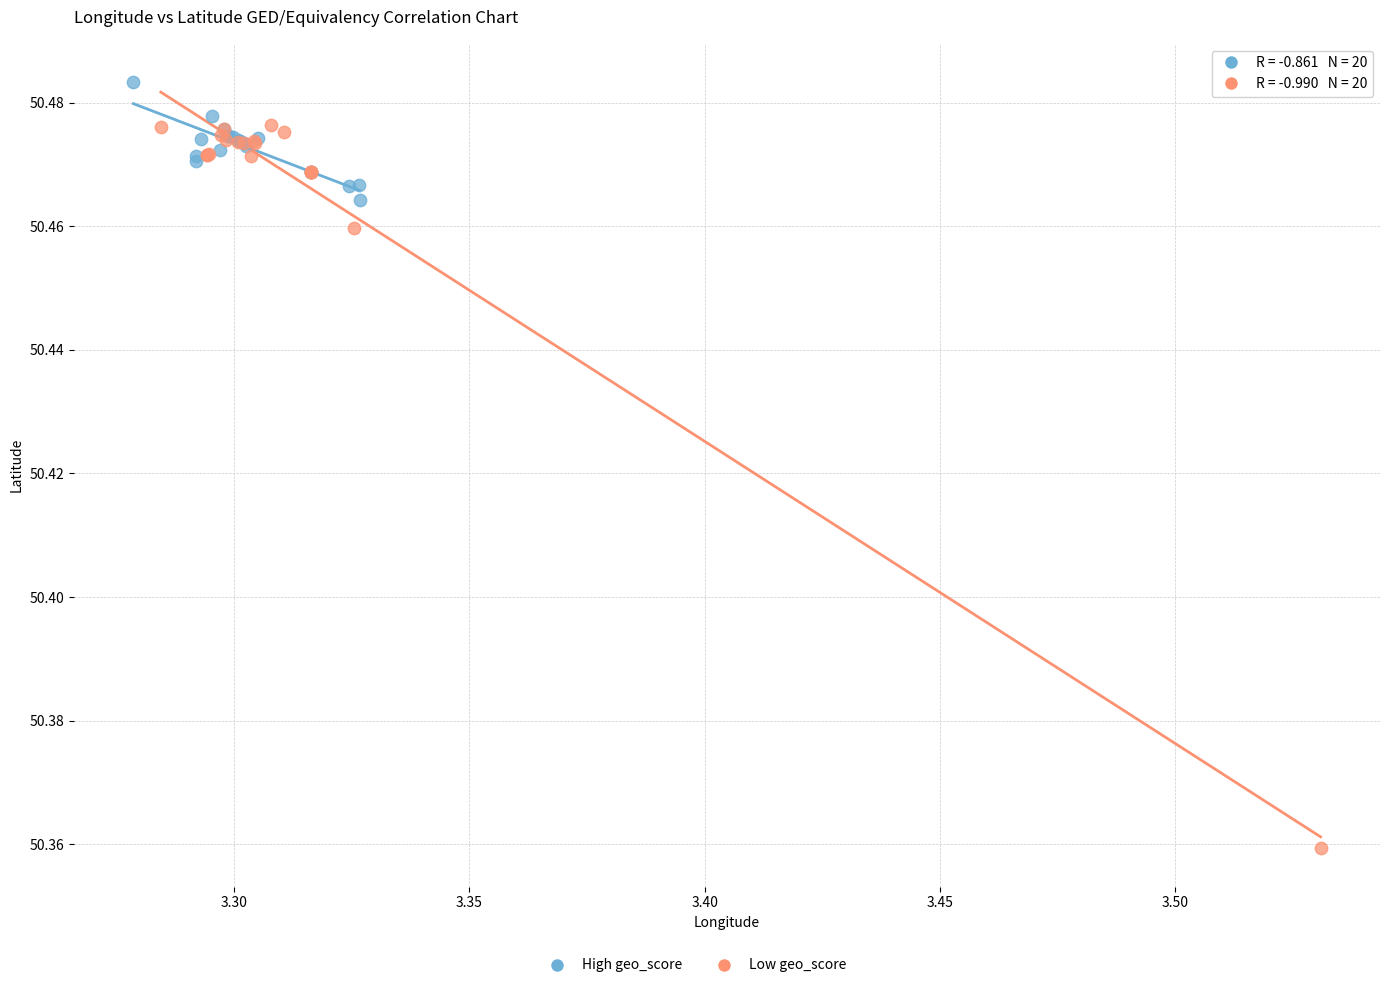

Which series contains the highest Y value?

High geo_score